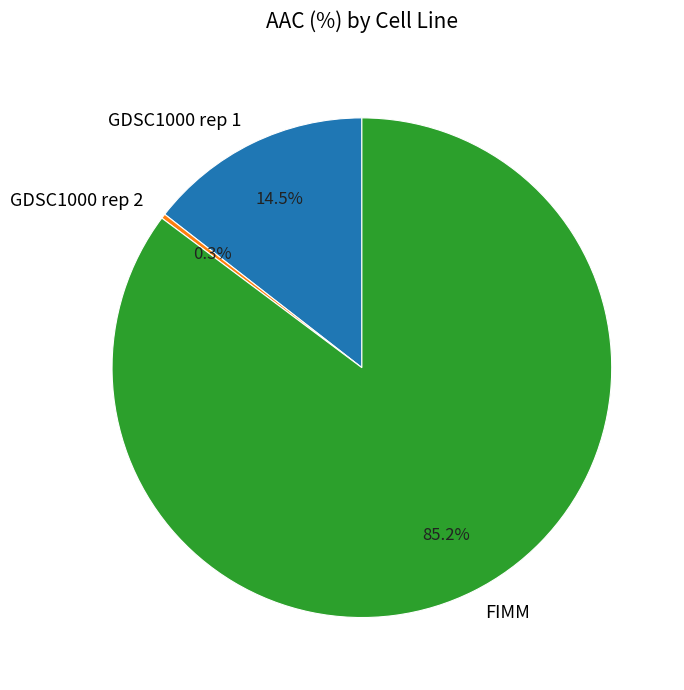

Combined, what portion of the pie is FIMM and GDSC1000 rep 1?

99.7%